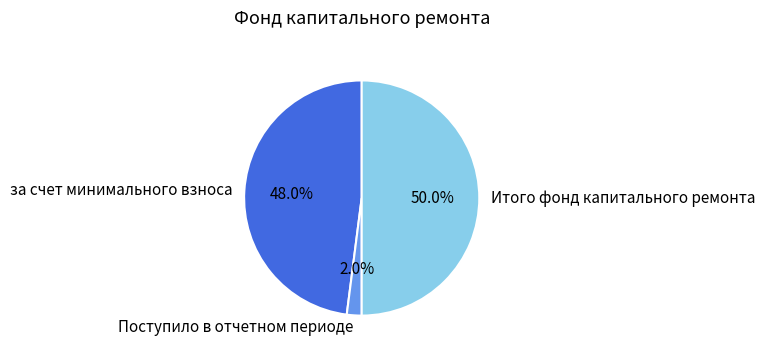

Which category has the smallest portion of the pie?

Поступило в отчетном периоде